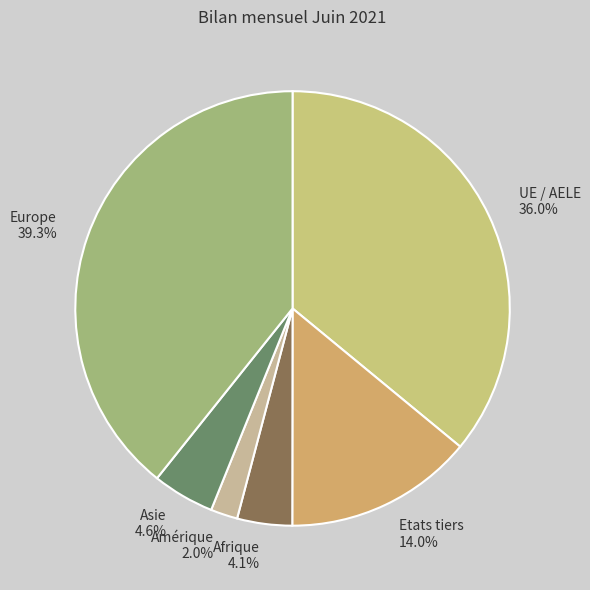

What is the smallest slice in the pie chart?

Amérique